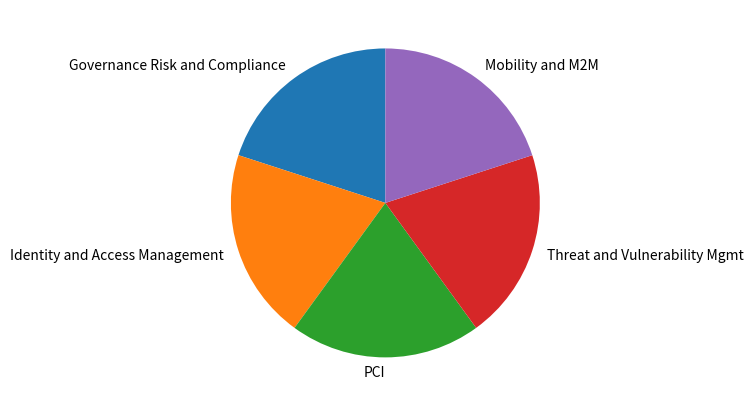

Is the sum of Identity and Access Management and PCI greater than half?

No